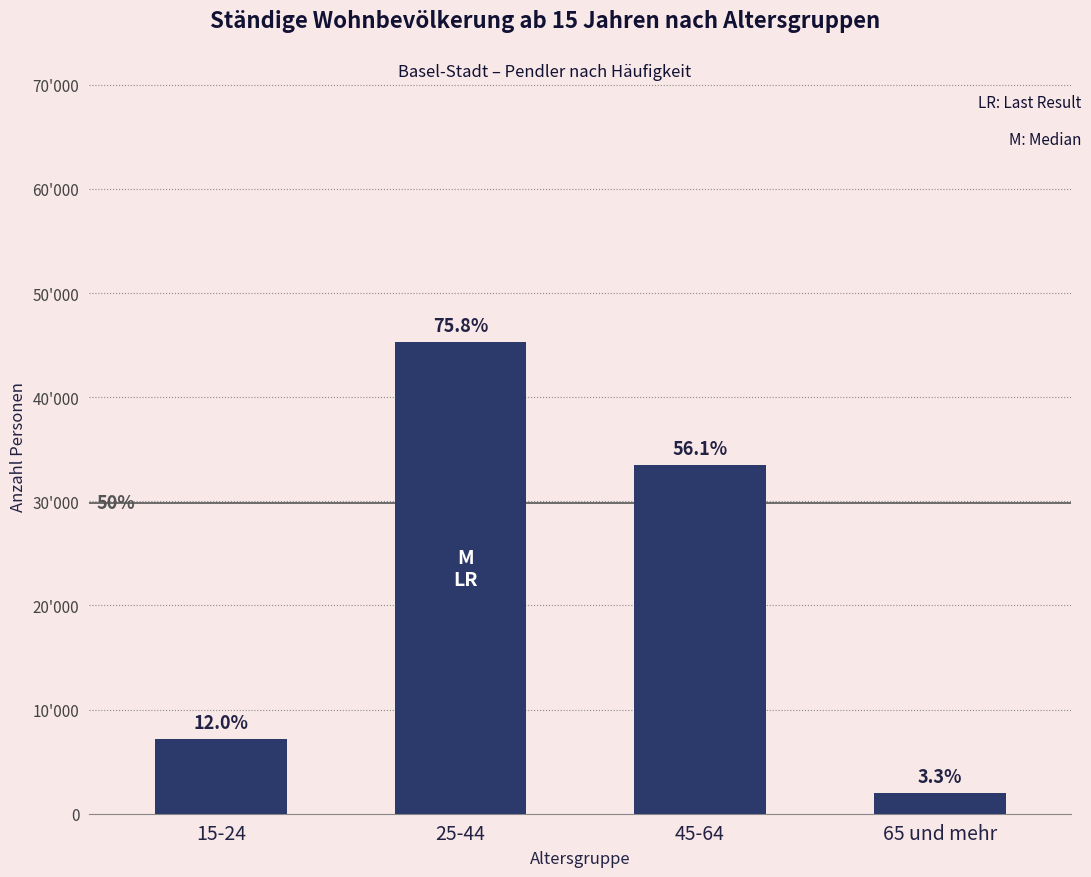

Does the chart contain any negative values?

No